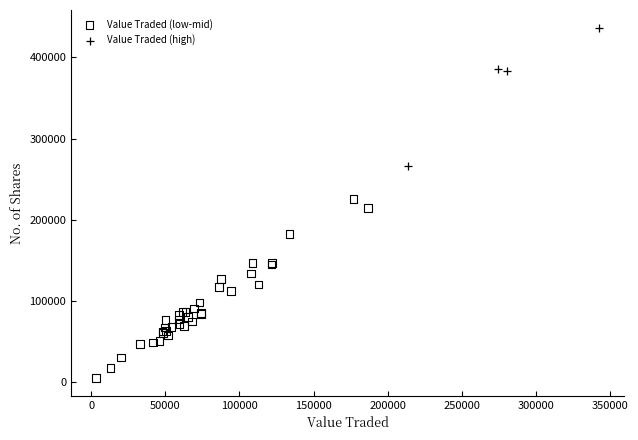

What are all the series names shown in the legend?

Value Traded (low-mid), Value Traded (high)